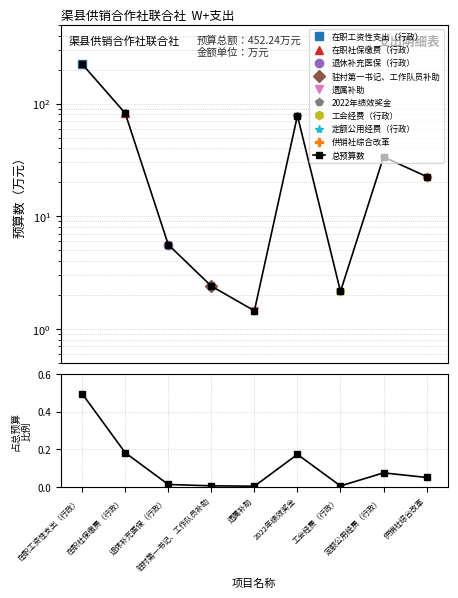

Reading left to right, transcribe all the data shown in this chart.

总预算数: 224.3	82.1	5.6	2.4	1.4	78.1	2.1	33.6	22.5
占比/总计: 0.5	0.2	0.0	0.0	0.0	0.2	0.0	0.1	0.0